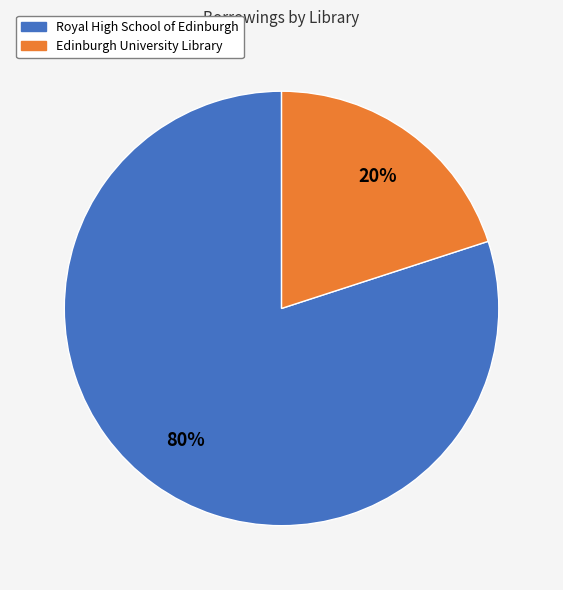

Which slice is the smallest?

Edinburgh University Library